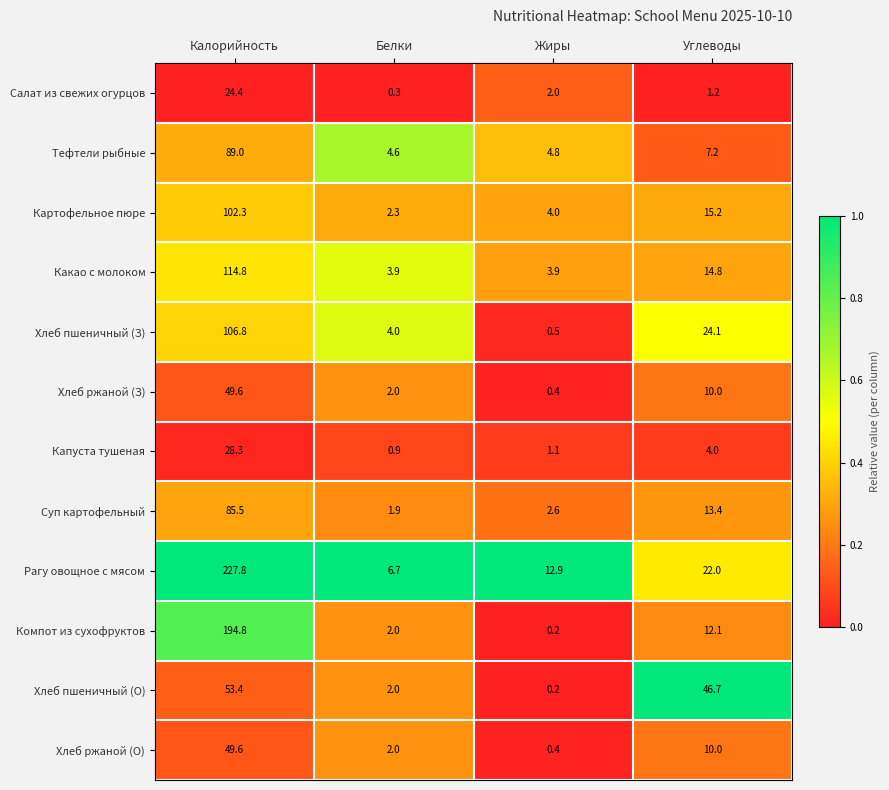

The value of Суп картофельный at Углеводы is 21.2. True or false?

False